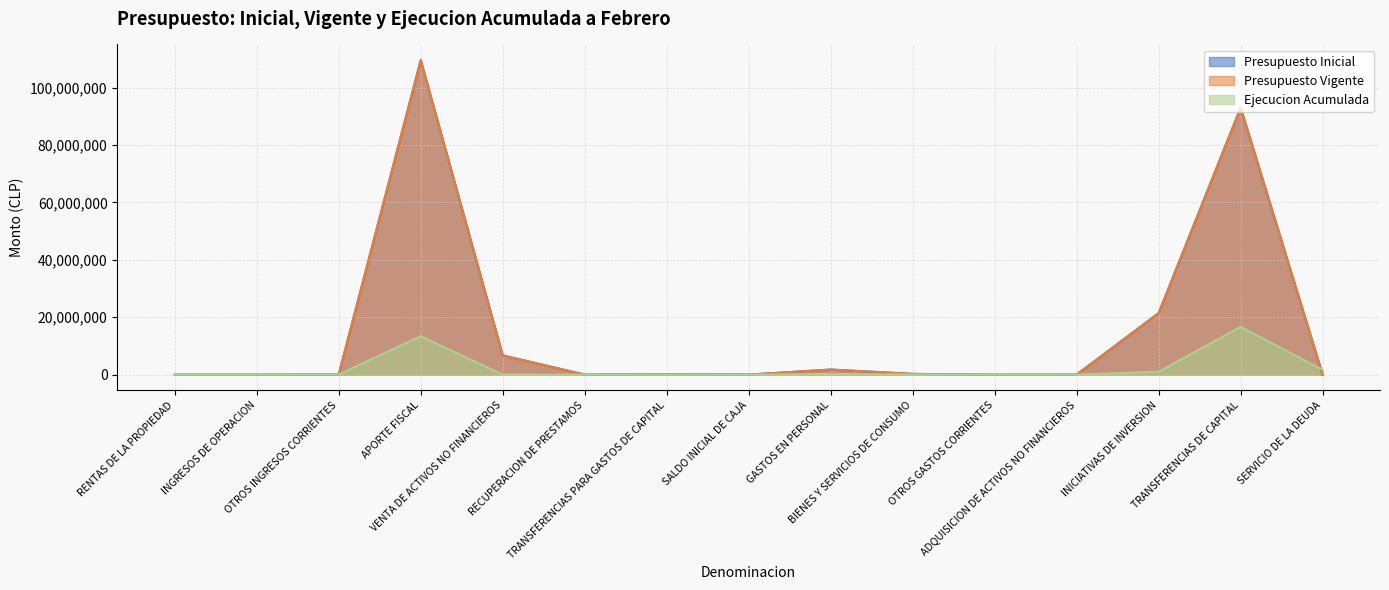

Reading left to right, what are all the values shown in this chart?

Presupuesto Inicial: 2805	22	72971	109588549	6719699	12799	154717	23000	1786028	267207	10	24411	21457664	93039005	237
Presupuesto Vigente: 2805	22	72971	109588549	6719699	12799	154717	23000	1786028	267207	10	24411	21457664	93039005	237
Ejecucion Acumulada: 1522	748	46927	13407450	879	12287	0	0	241066	59992	13733	2767	1026820	16667968	1688424